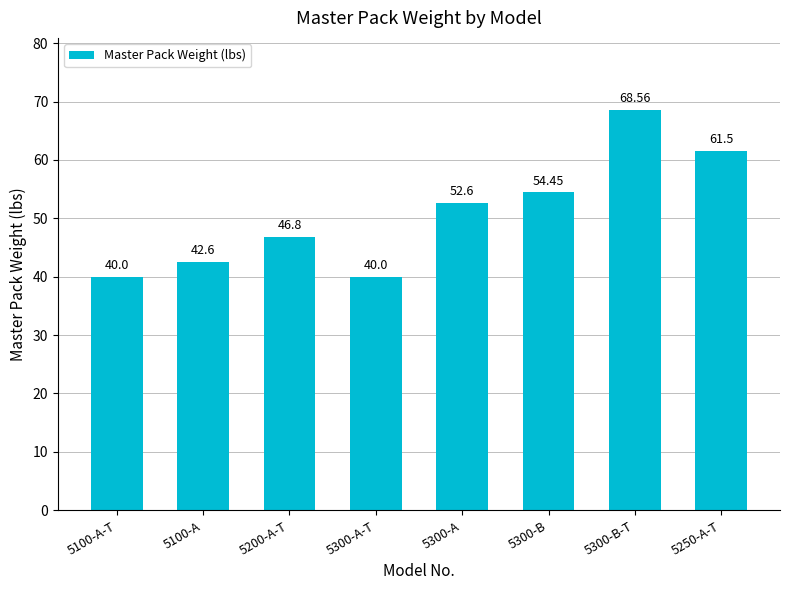

What is the minimum value shown in the chart?

40.0